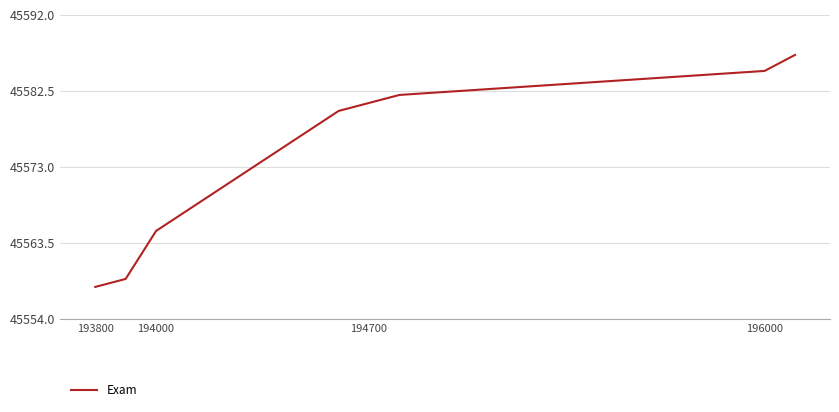

What is the average value?

45575